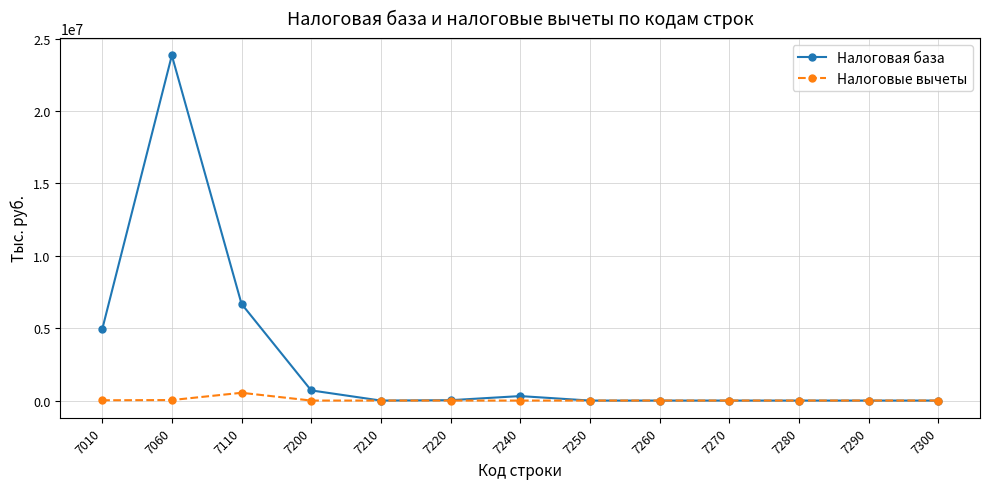

True or false: Налоговые вычеты has a value of 0 at 7220.

True